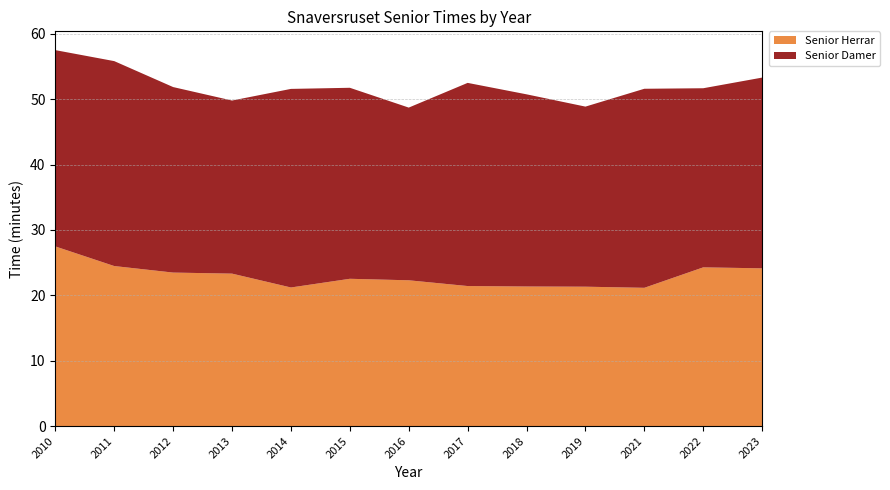

Reading right to left, extract all data points from this chart.

Senior Herrar: 2023=24.1	2022=24.3	2021=21.1	2019=21.3	2018=21.4	2017=21.4	2016=22.3	2015=22.5	2014=21.2	2013=23.3	2012=23.5	2011=24.5	2010=27.5
Senior Damer: 2023=29.2	2022=27.4	2021=30.4	2019=27.6	2018=29.4	2017=31.1	2016=26.4	2015=29.2	2014=30.4	2013=26.5	2012=28.4	2011=31.4	2010=30.0